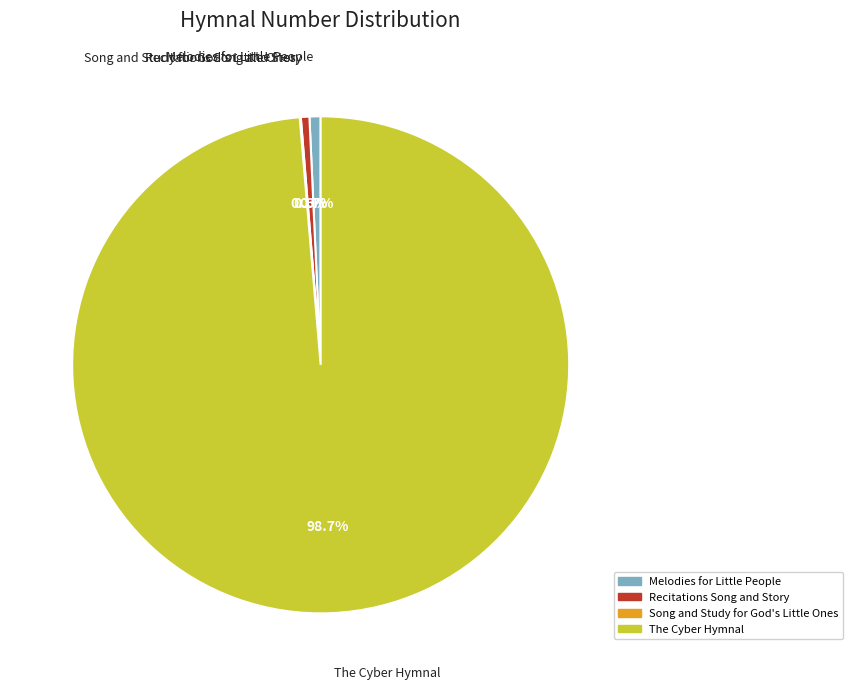

Which slice represents more than half of the pie?

The Cyber Hymnal